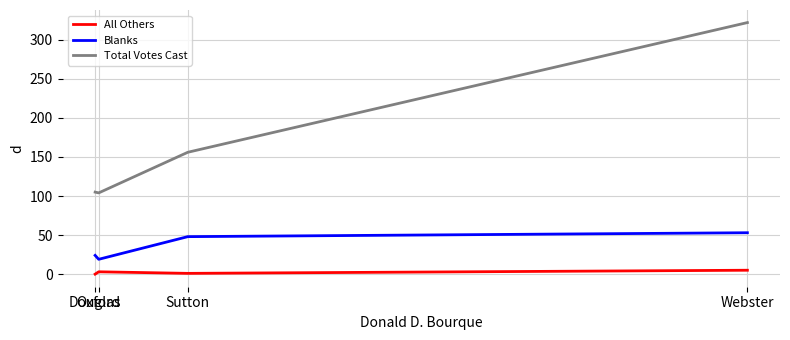

True or false: Total Votes Cast and Blanks intersect in this chart.

False